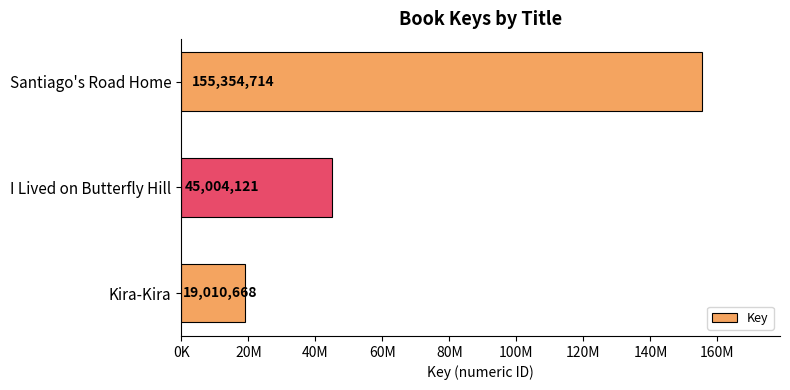

What is the greatest value displayed?

155354714